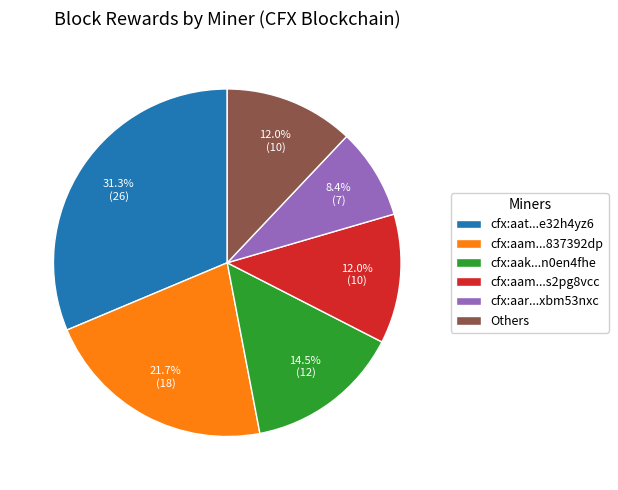

What is the smallest slice in the pie chart?

cfx:aar...xbm53nxc